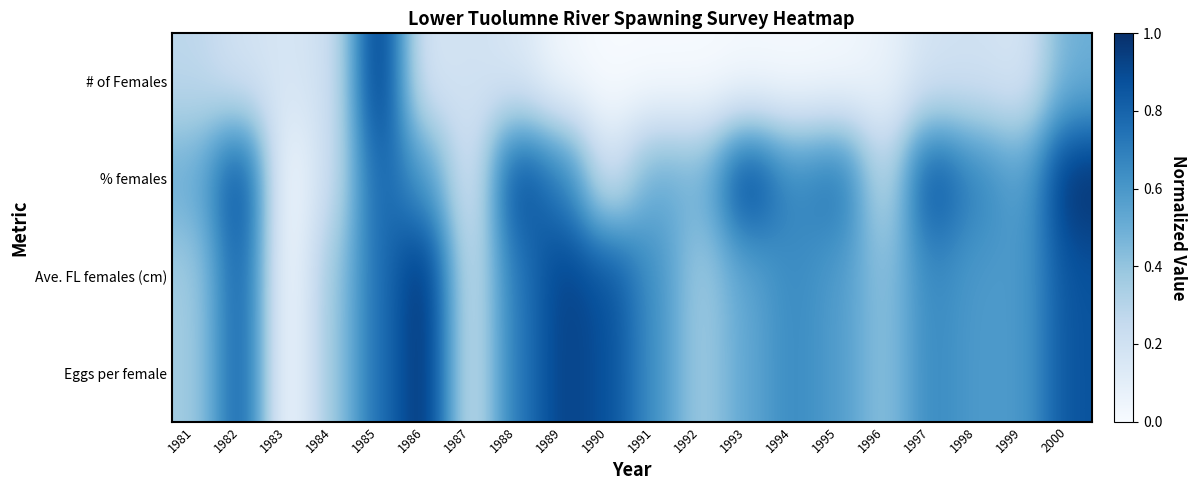

Which category has the lowest value across all series?

1990